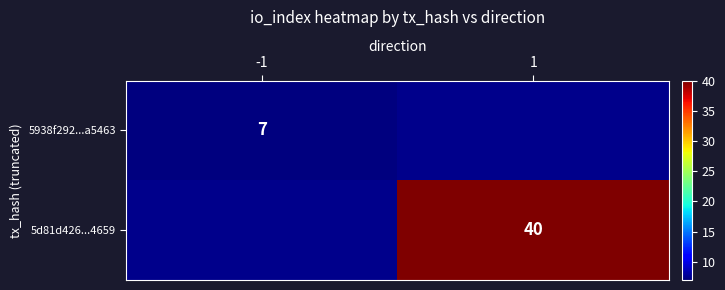

The 5d81d426...4659 series shows 40 at 1. True or false?

True